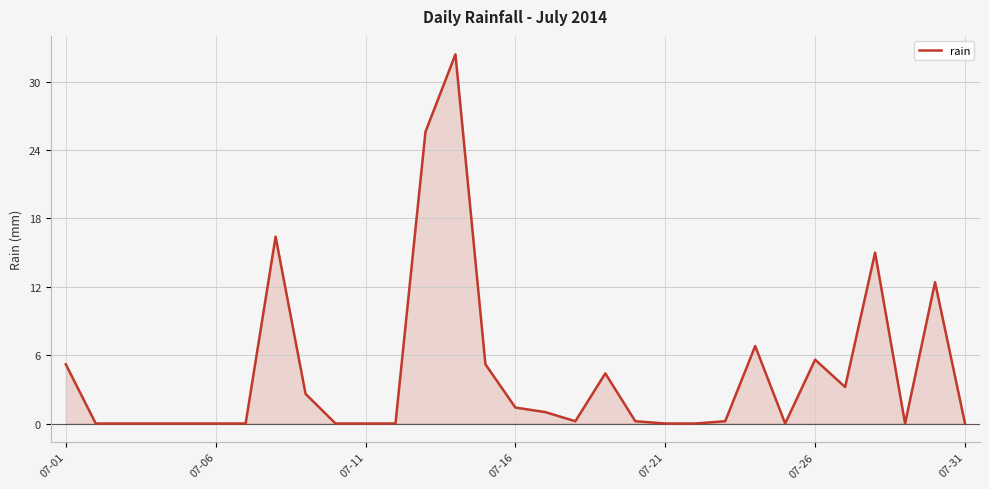

What is the difference between the maximum and minimum values?

32.4